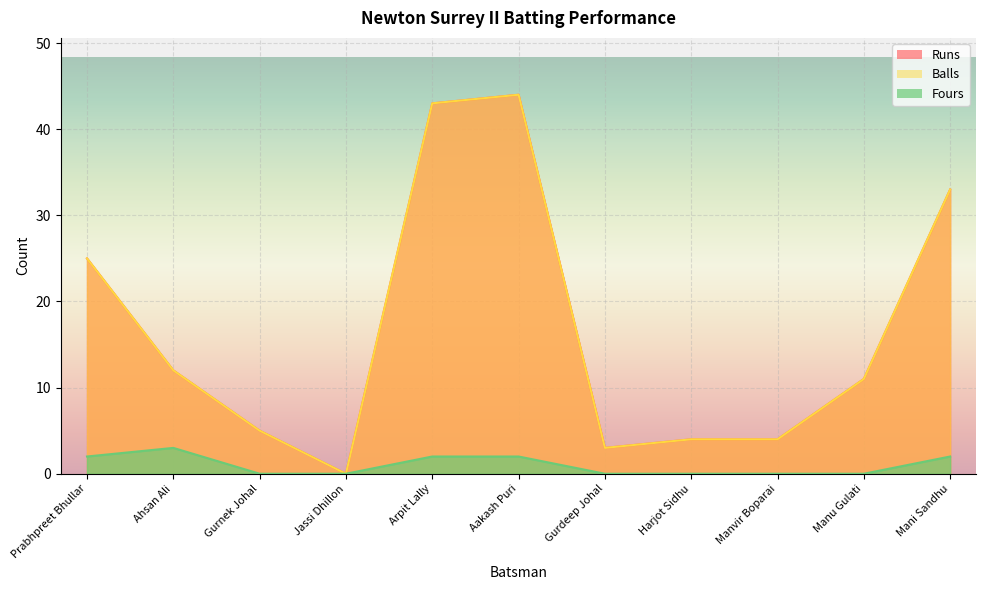

Which series has the largest range (max minus min)?

Runs